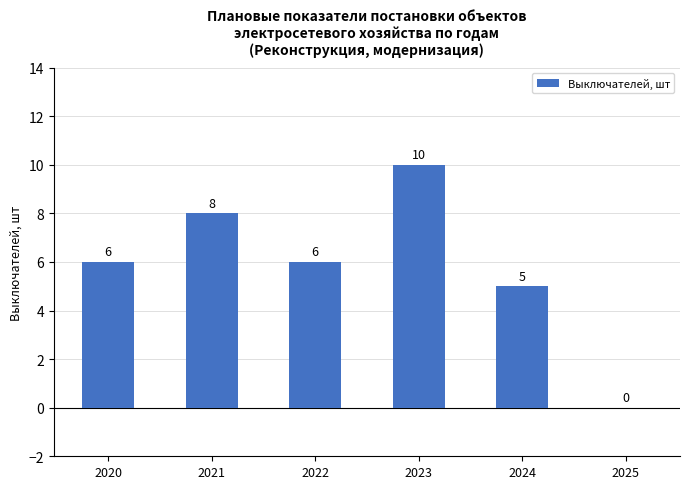

Where is the data nearest to the value 5?

2024